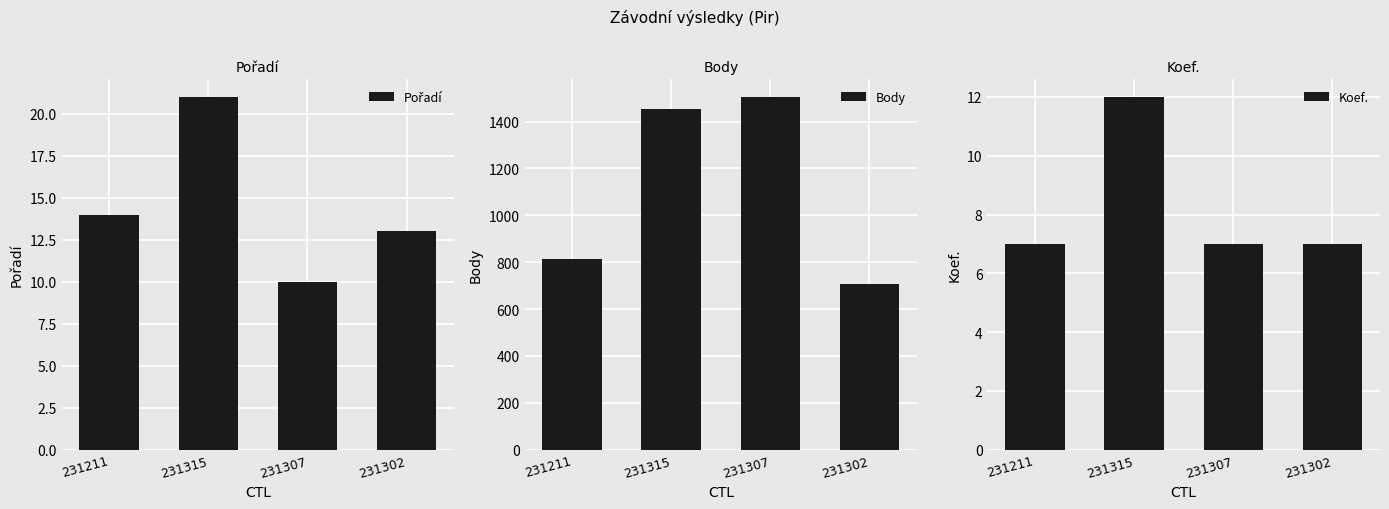

What position from the left is 231315?

2